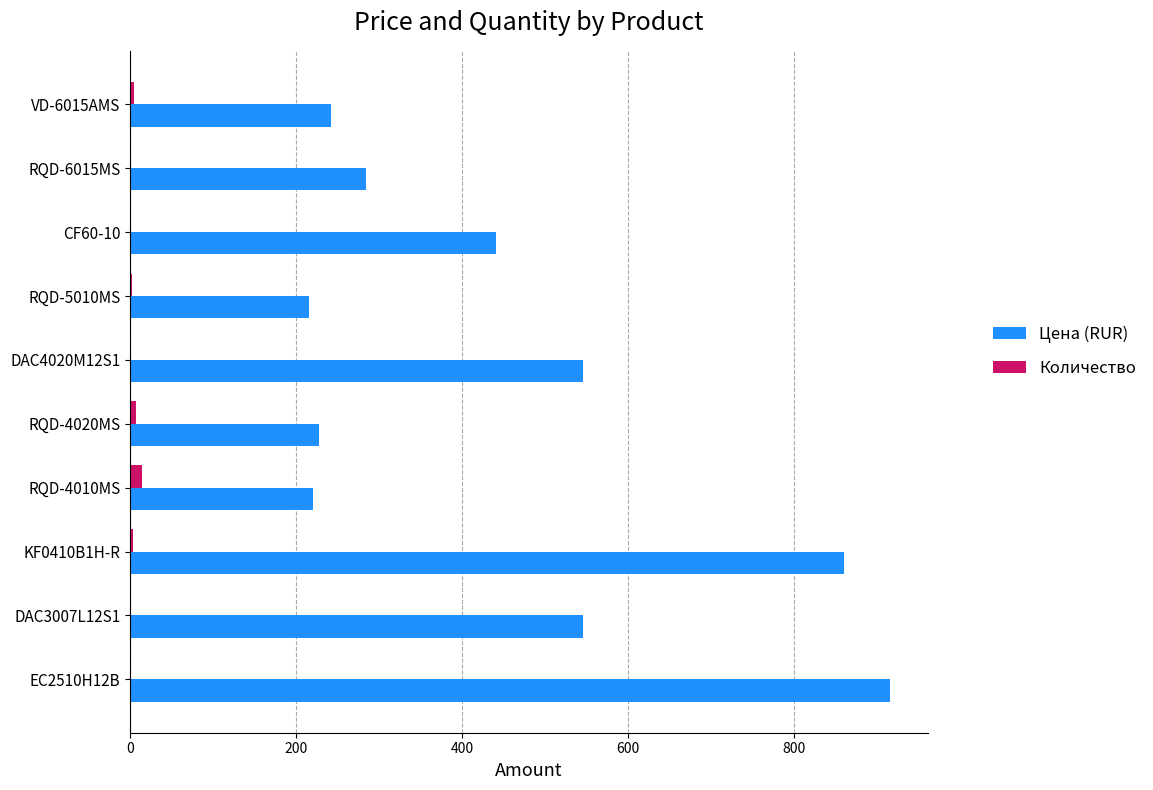

True or false: Цена (RUR) has a value of 221 at RQD-4010MS.

True